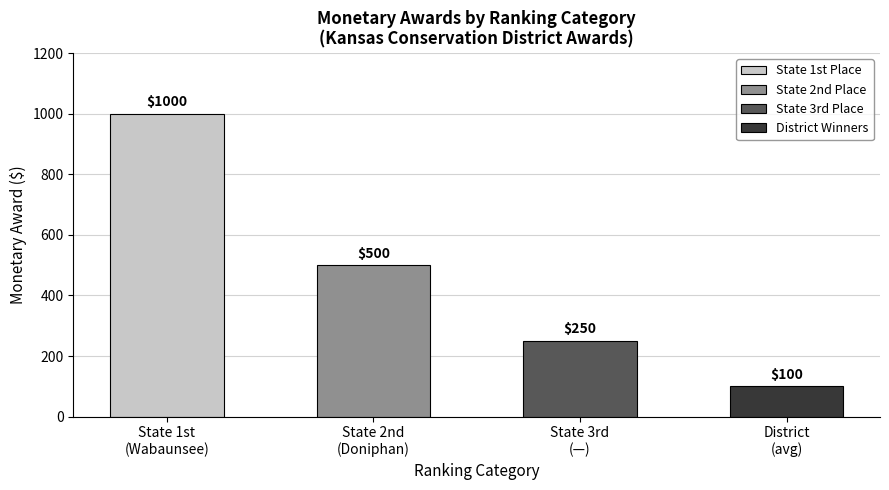

Does the chart contain stacked bars?

No